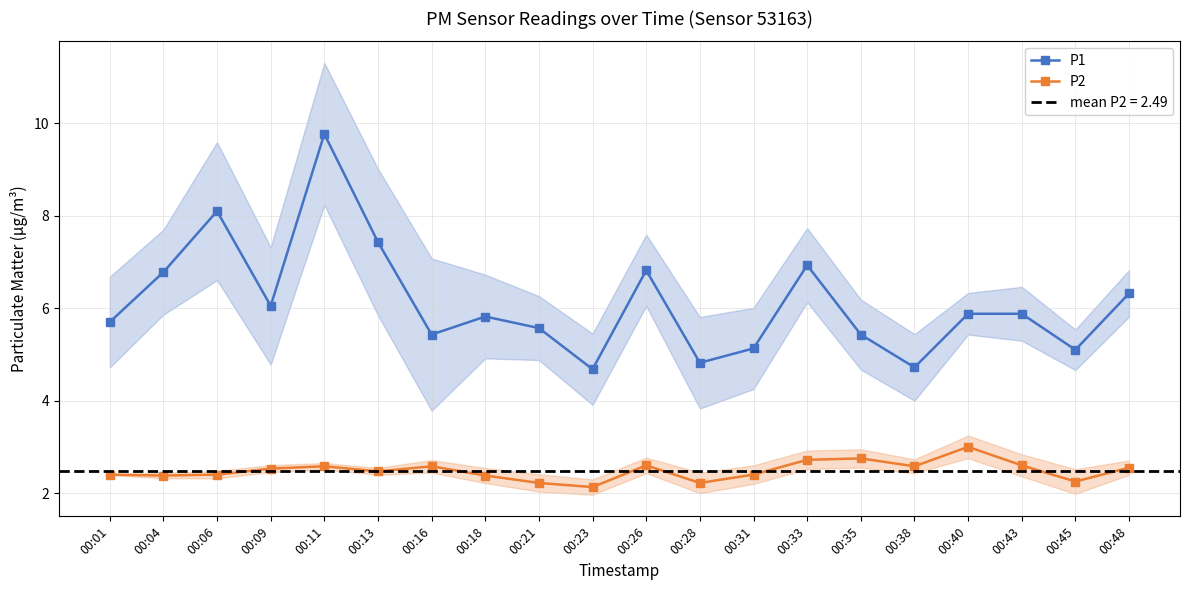

How many interior local valleys does the P1 series have?

6